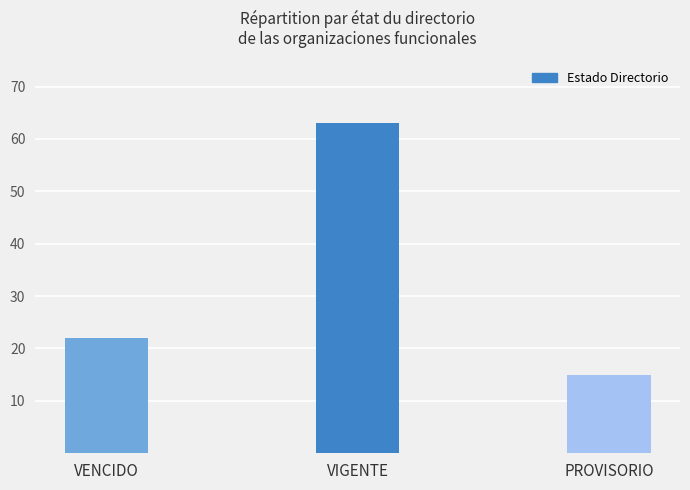

Which label corresponds to the largest value in the chart?

VIGENTE